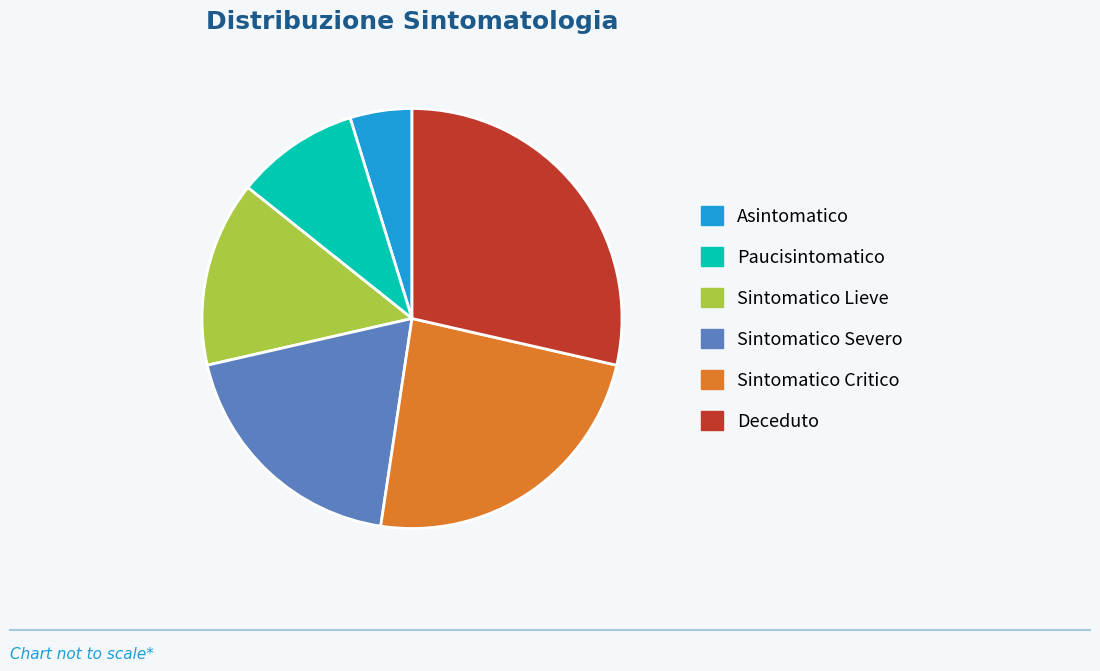

Is Paucisintomatico the majority of the pie?

No